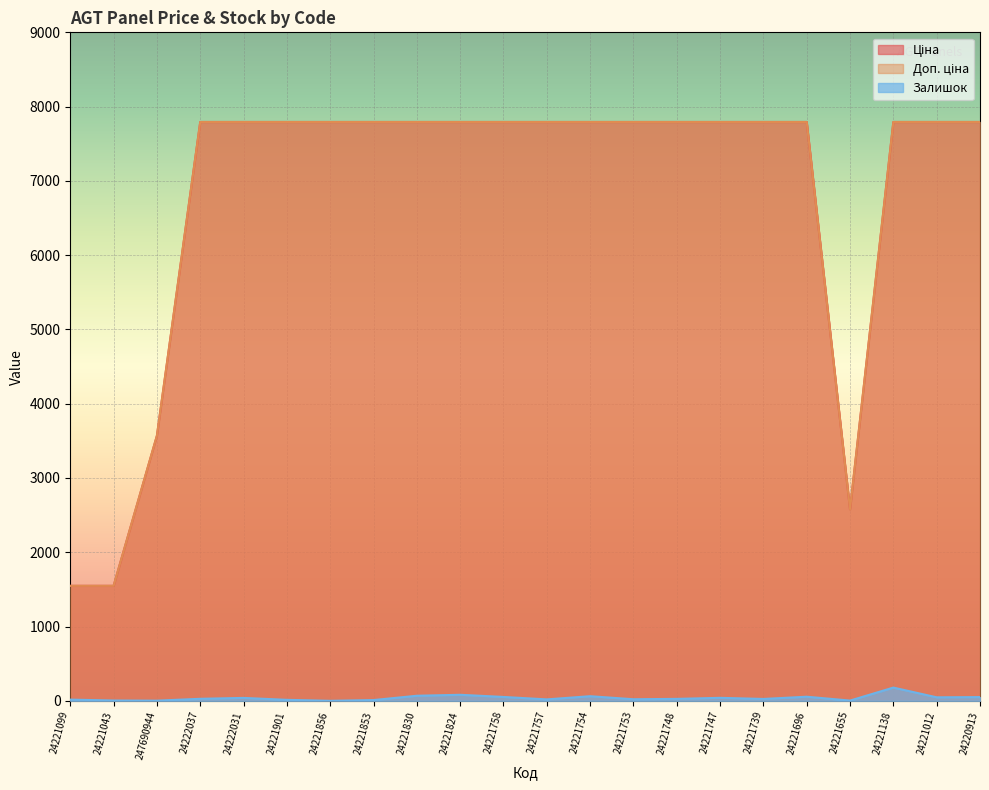

How many lines are shown in the chart?

3